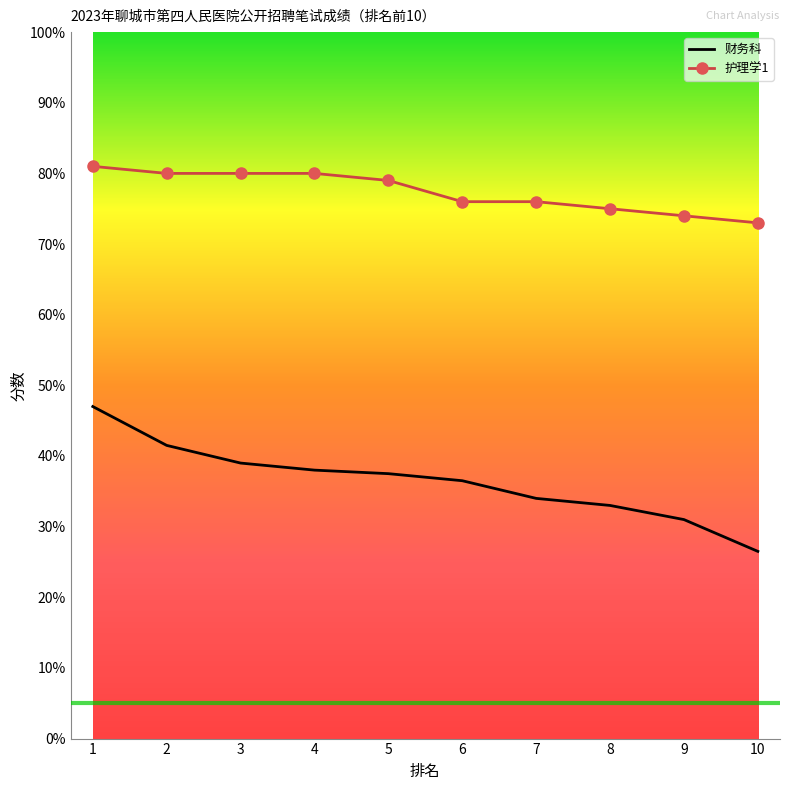

What is the total value across all series at 1?

128.0